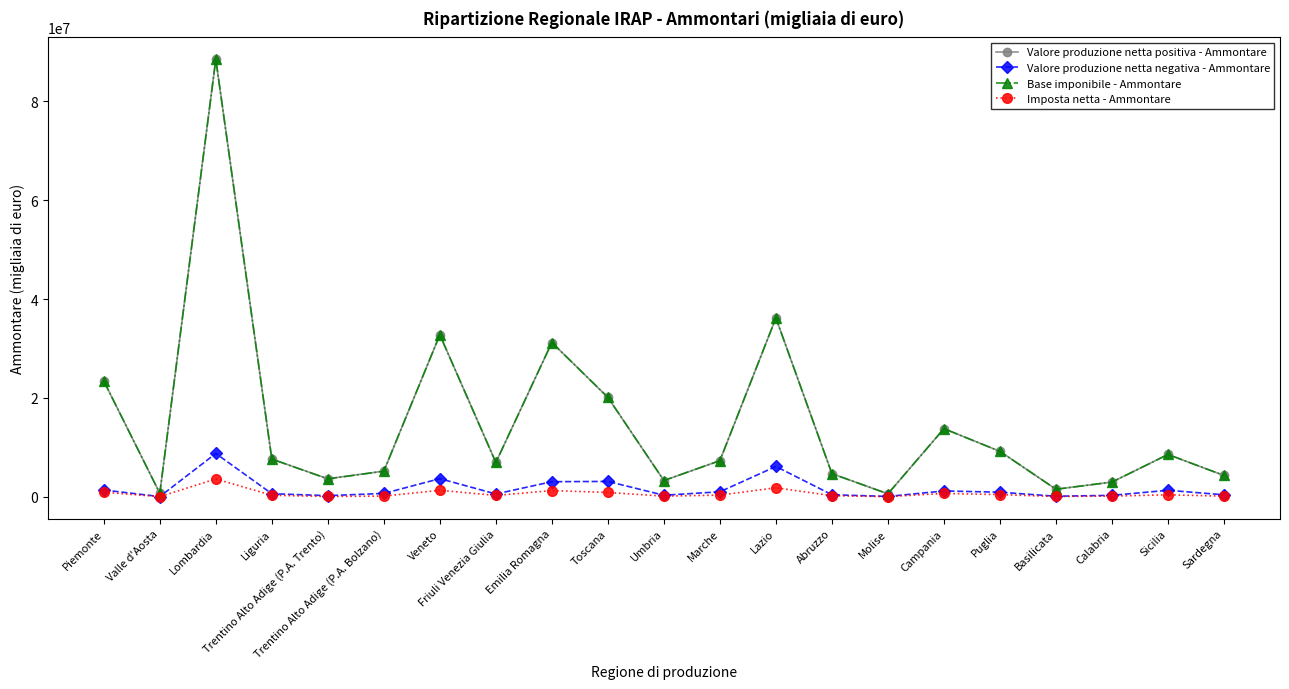

Where is the first local minimum for Valore produzione netta positiva - Ammontare?

Valle d'Aosta